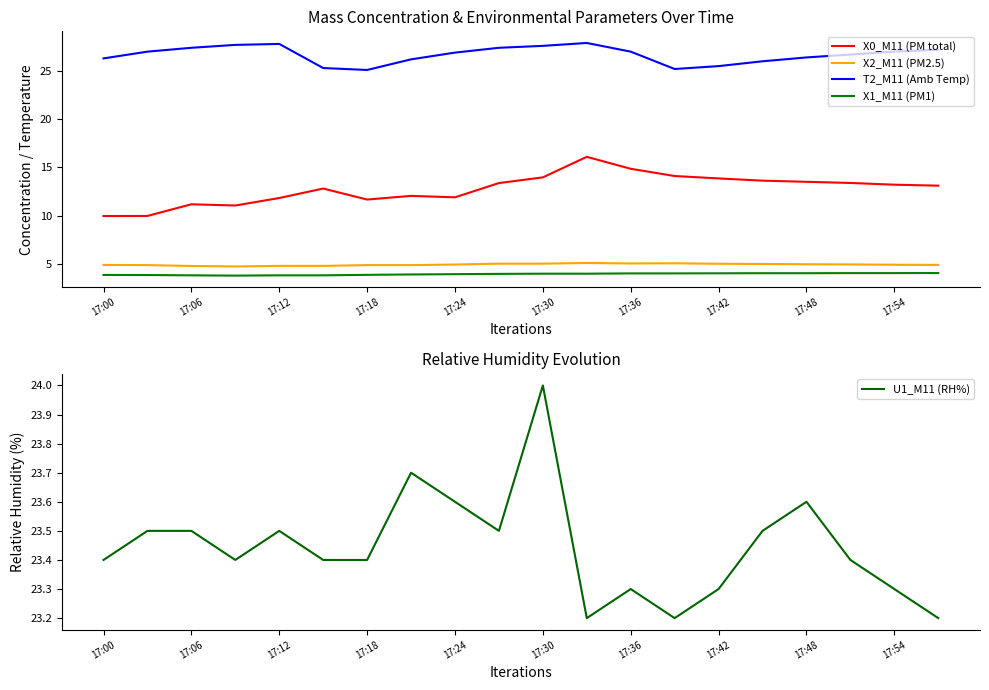

What is the value of the X2_M11 (PM2.5) point at the 7th from the left?

4.9